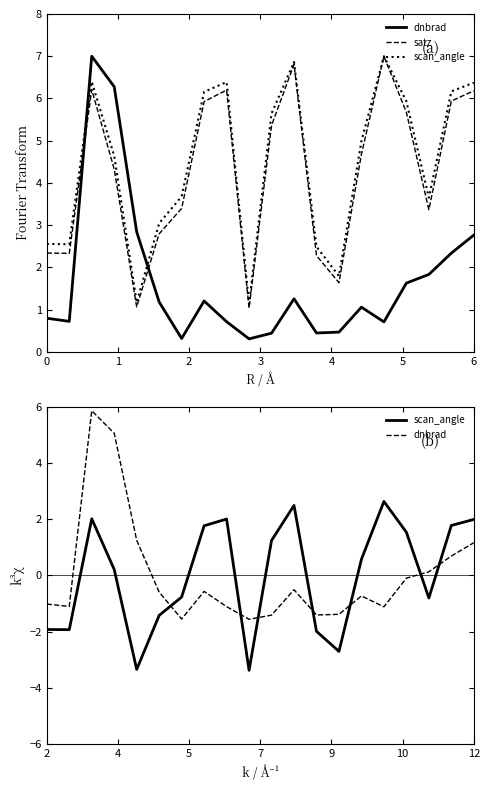

Reading left to right, what are all the values shown in this chart?

dnbrad: -1.0	-1.1	5.9	5.1	1.2	-0.6	-1.5	-0.6	-1.1	-1.6	-1.4	-0.5	-1.4	-1.4	-0.7	-1.1	-0.1	0.1	0.7	1.2
satz: 2.3	2.3	6.2	4.3	1.1	2.8	3.4	5.9	6.2	1.0	5.4	6.8	2.3	1.6	4.7	7.0	5.7	3.4	5.9	6.2
scan_angle: -1.9	-1.9	2.0	0.2	-3.3	-1.4	-0.8	1.8	2.0	-3.4	1.2	2.5	-2.0	-2.7	0.6	2.6	1.5	-0.8	1.8	2.0